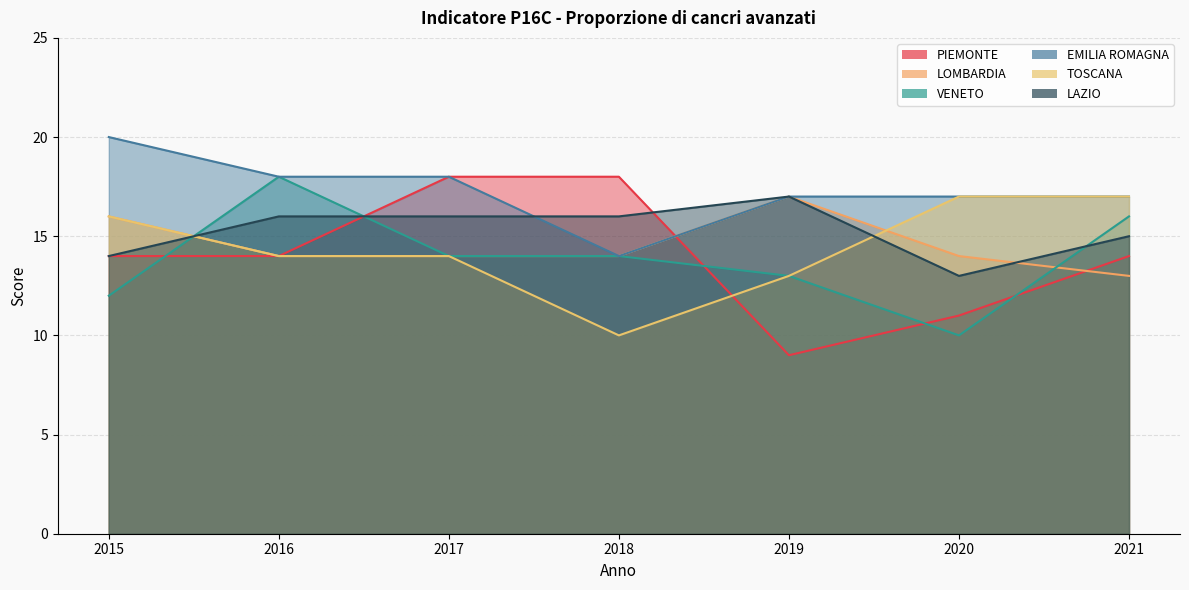

Between which two adjacent categories do LAZIO and EMILIA ROMAGNA first intersect?

2017 and 2018